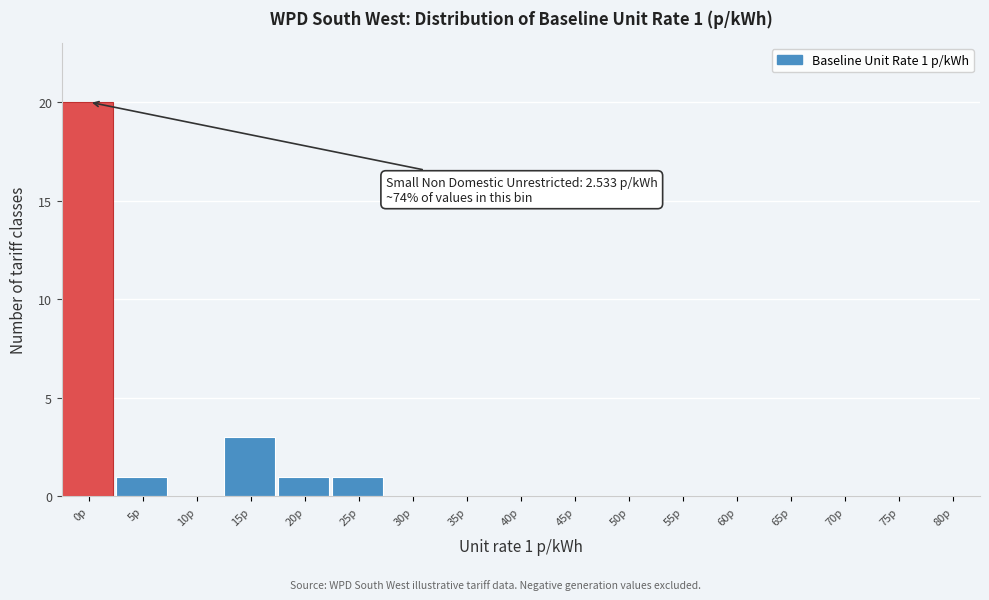

Reading left to right, transcribe all the data shown in this chart.

0p=20	5p=1	10p=0	15p=3	20p=1	25p=1	30p=0	35p=0	40p=0	45p=0	50p=0	55p=0	60p=0	65p=0	70p=0	75p=0	80p=0